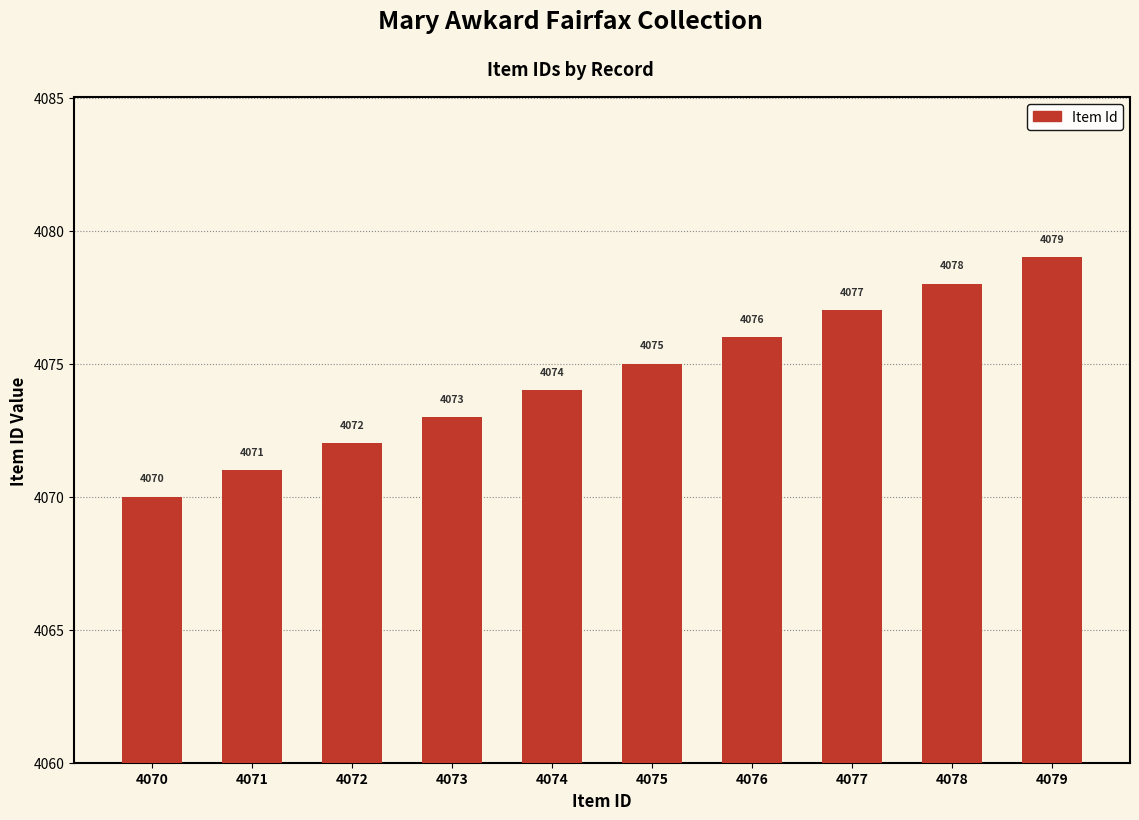

What is the sum of all values?

40745